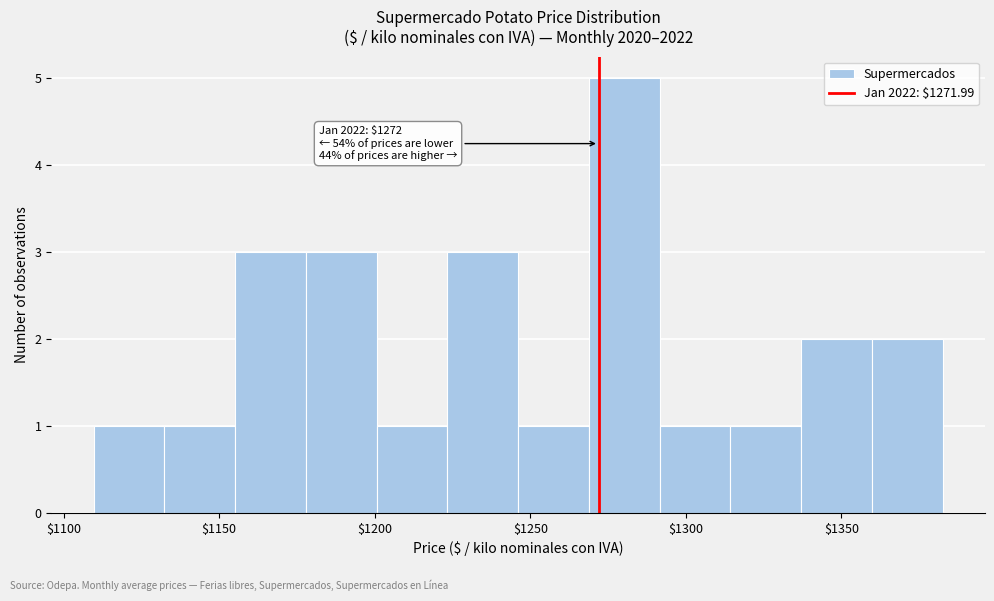

Which range on the x-axis has the tallest bar?

1270 to 1290